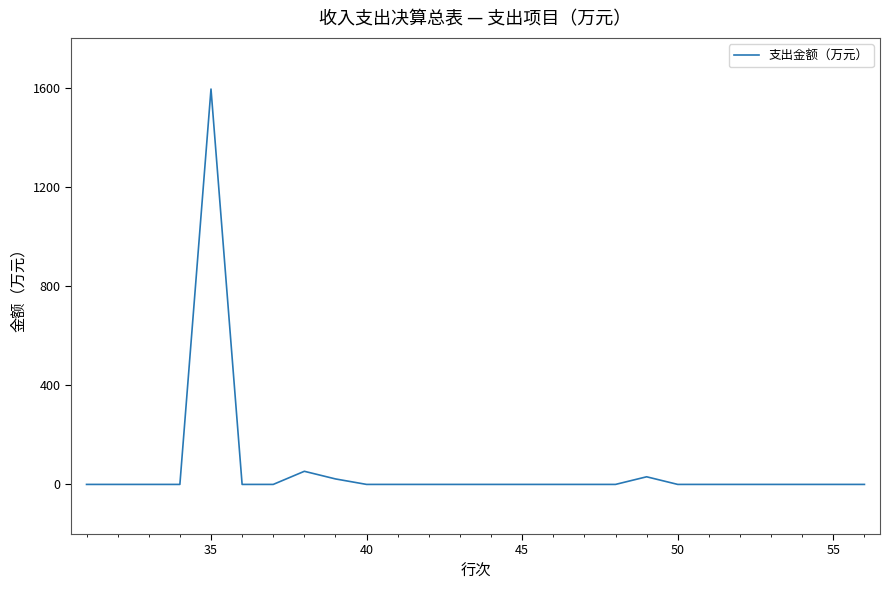

Reading left to right, transcribe all the data shown in this chart.

0.0	0.0	0.0	0.0	1593.8	0.0	0.0	52.9	22.1	0.0	0.0	0.0	0.0	0.0	0.0	0.0	0.0	0.0	30.7	0.0	0.0	0.0	0.0	0.0	0.0	0.0